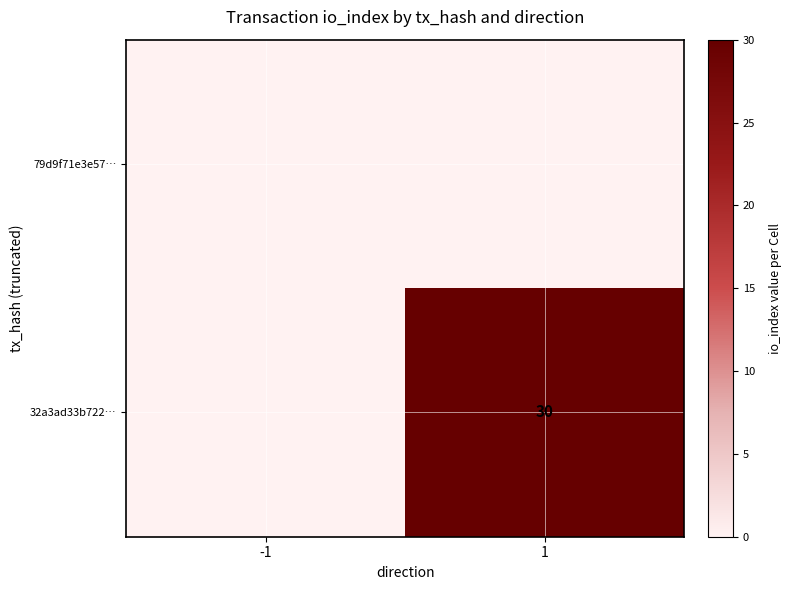

At which category is the sum across all series the highest?

1